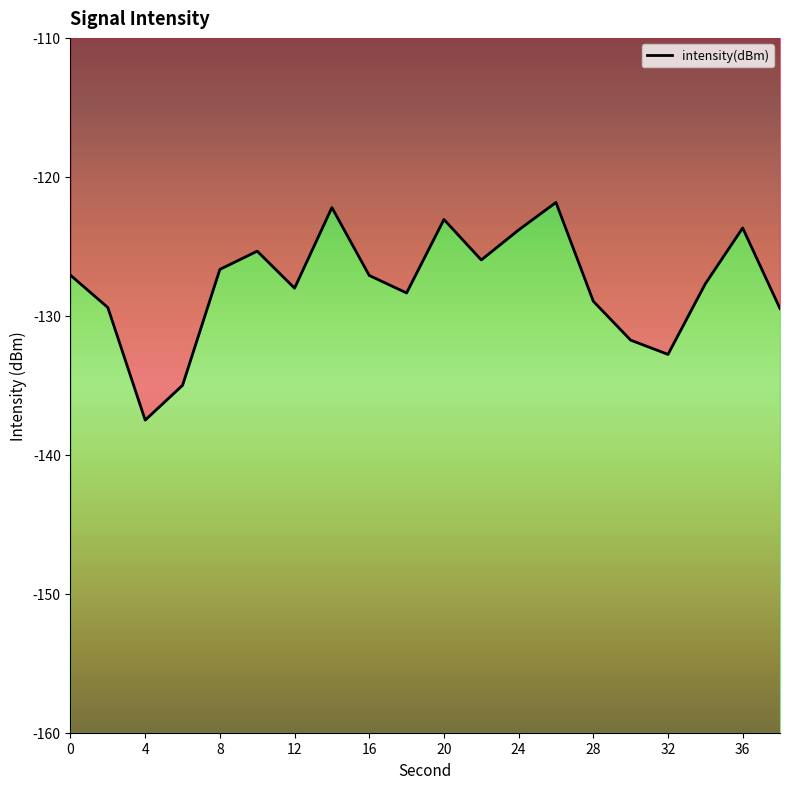

How many categories are shown in the chart?

20